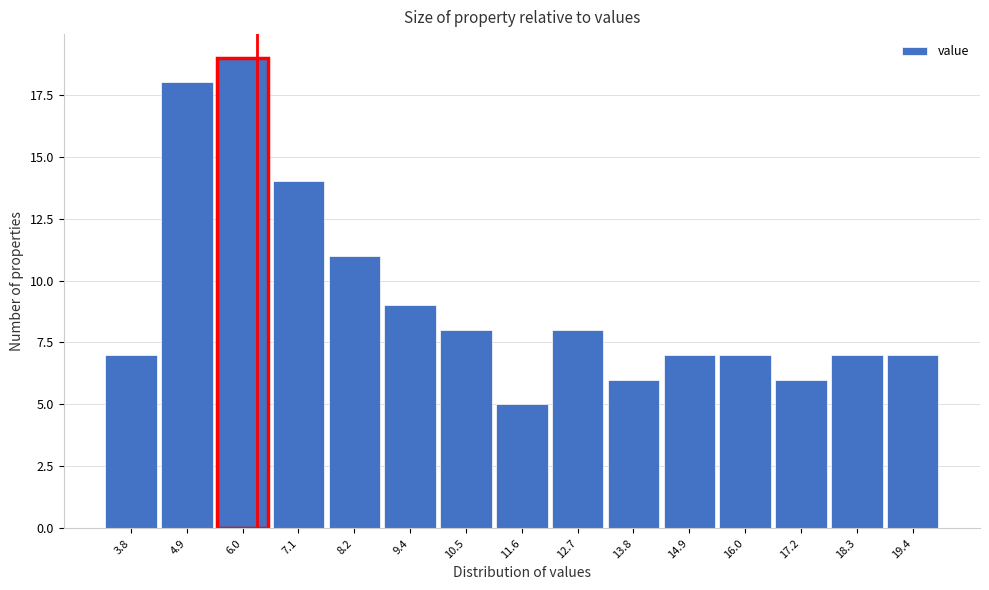

Reading right to left, transcribe all the data shown in this chart.

7	7	6	7	7	6	8	5	8	9	11	14	19	18	7